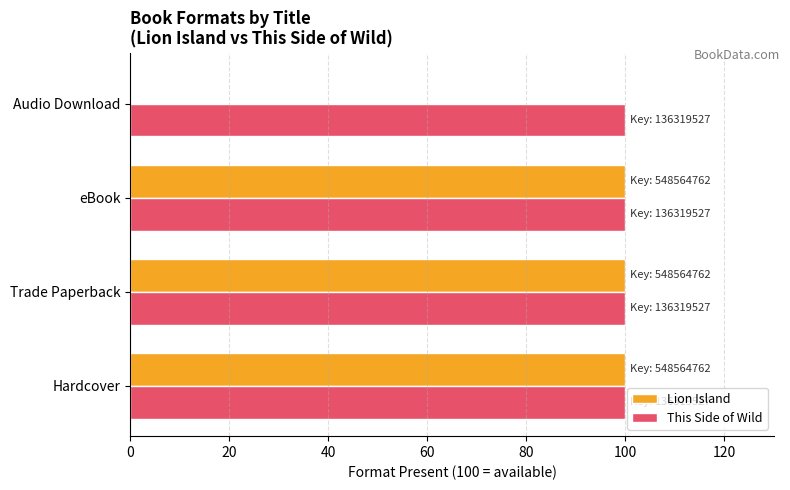

What is the sum of all Lion Island values?

300